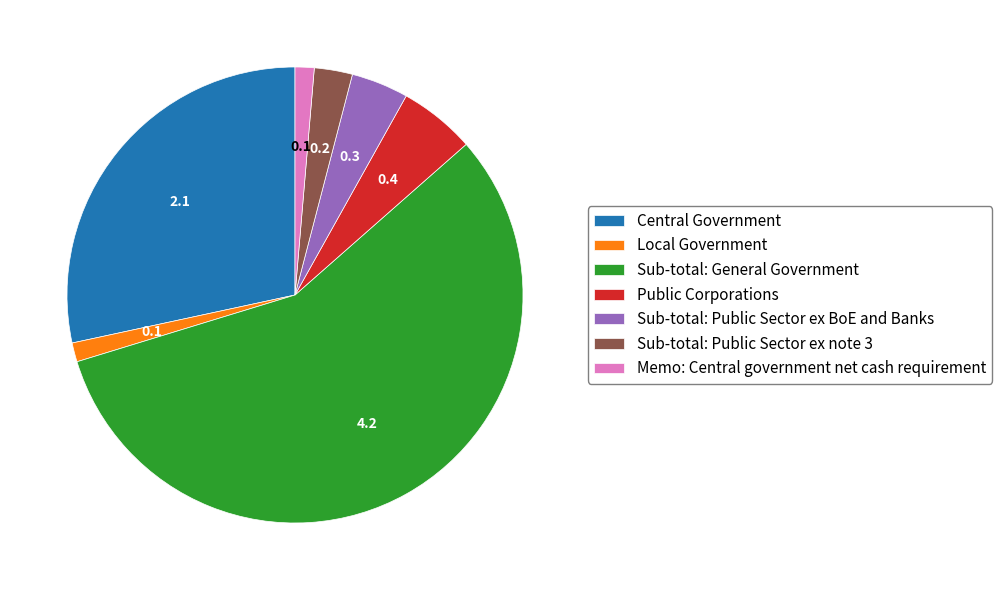

Between Sub-total: General Government and Memo: Central government net cash requirement, which is larger?

Sub-total: General Government